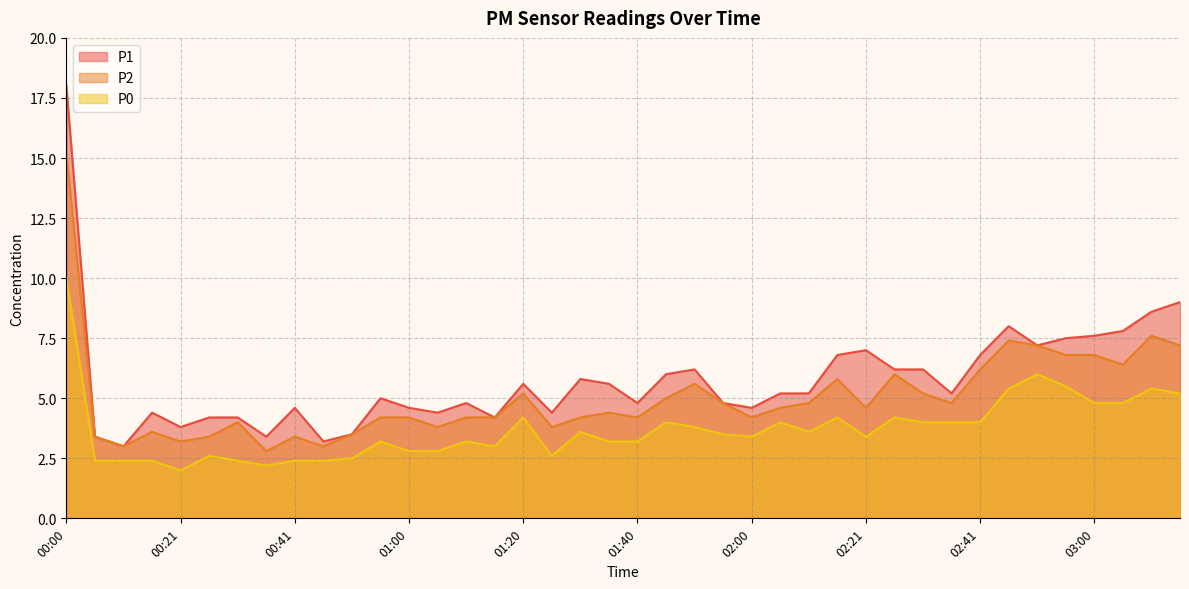

At which category is the sum across all series the highest?

00:00